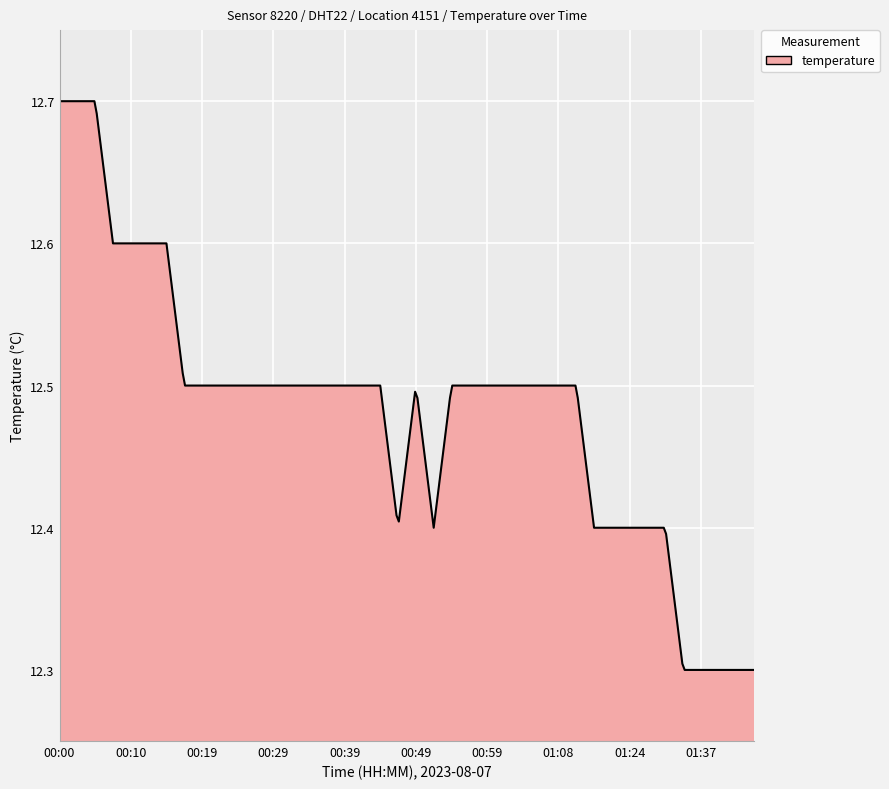

What is the difference between the maximum and minimum values?

0.4